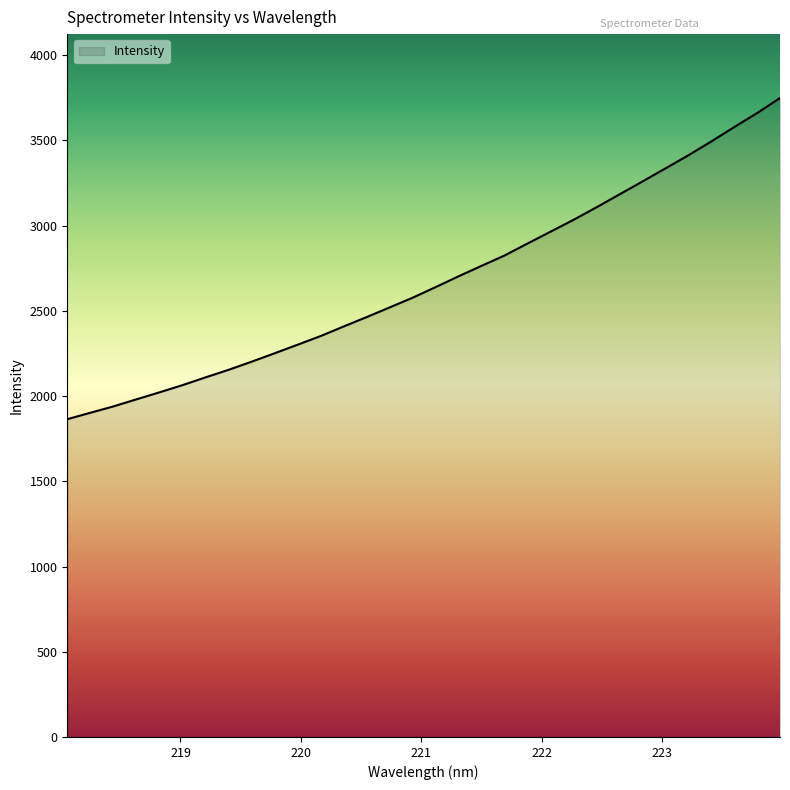

True or false: there are more than 1 points higher than both neighbors.

False